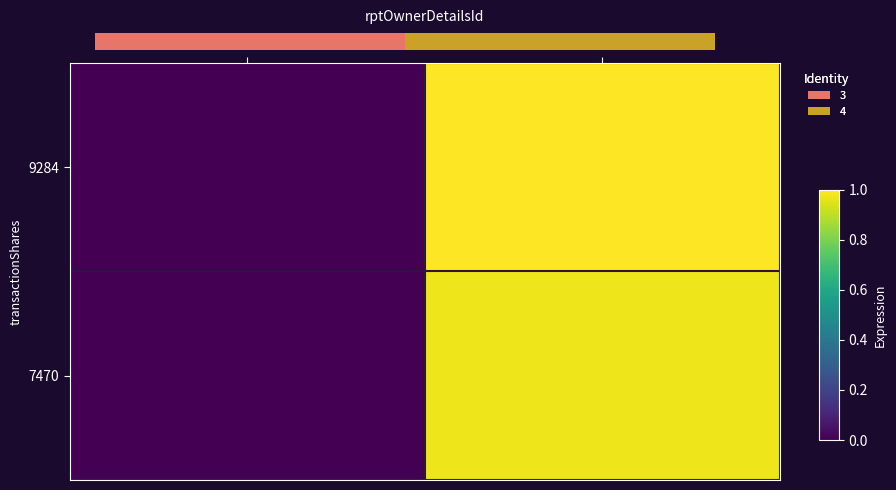

At which category does the chart reach its minimum across all series?

3